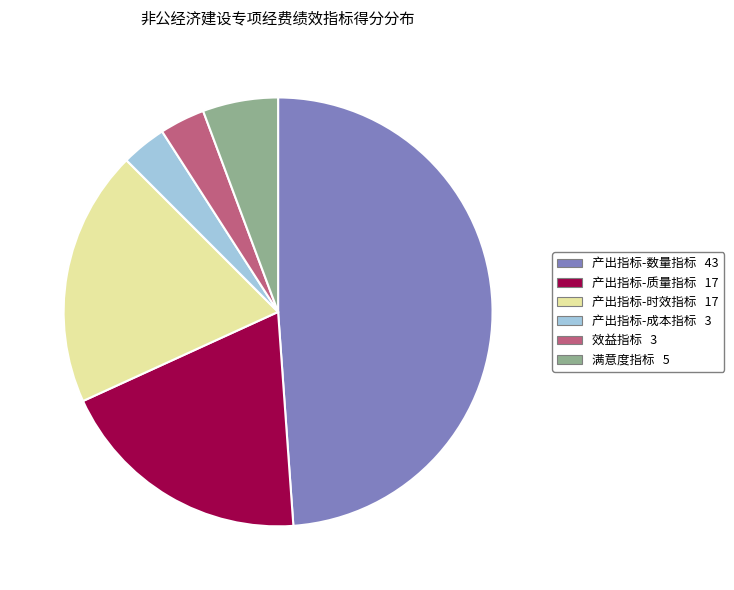

Does 满意度指标 represent more than half of the total?

No